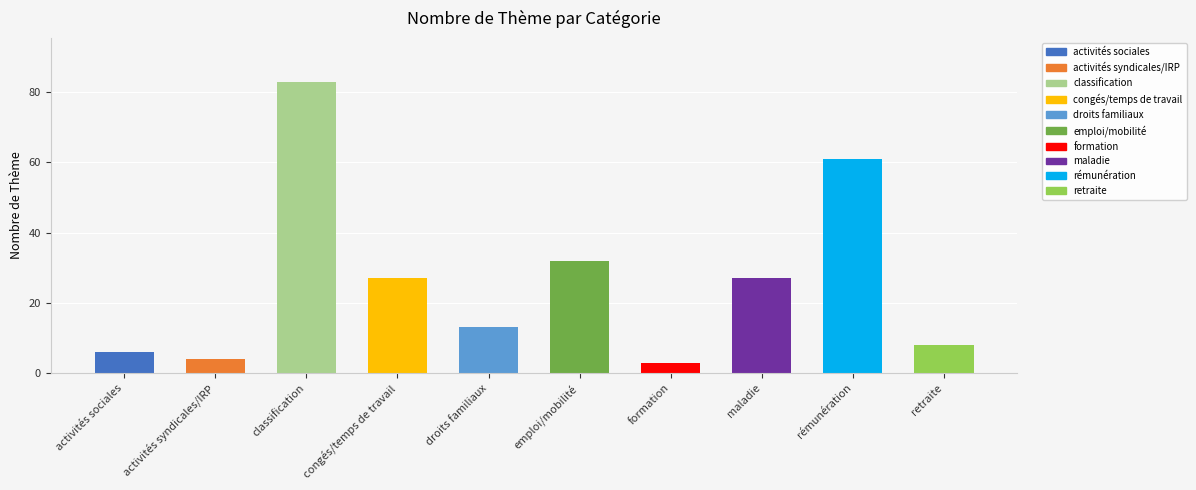

What position from the right is classification?

8